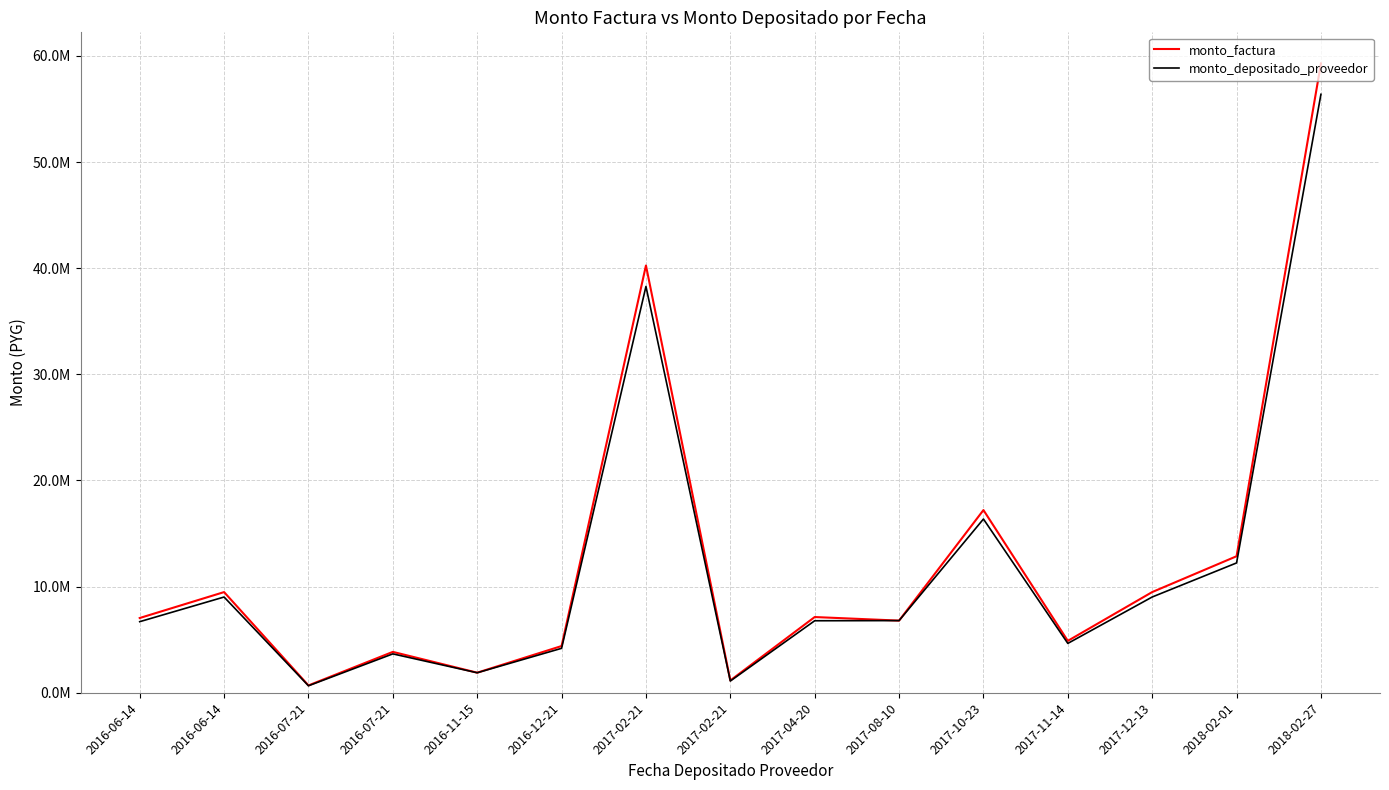

What are all the series names shown in the legend?

monto_factura, monto_depositado_proveedor